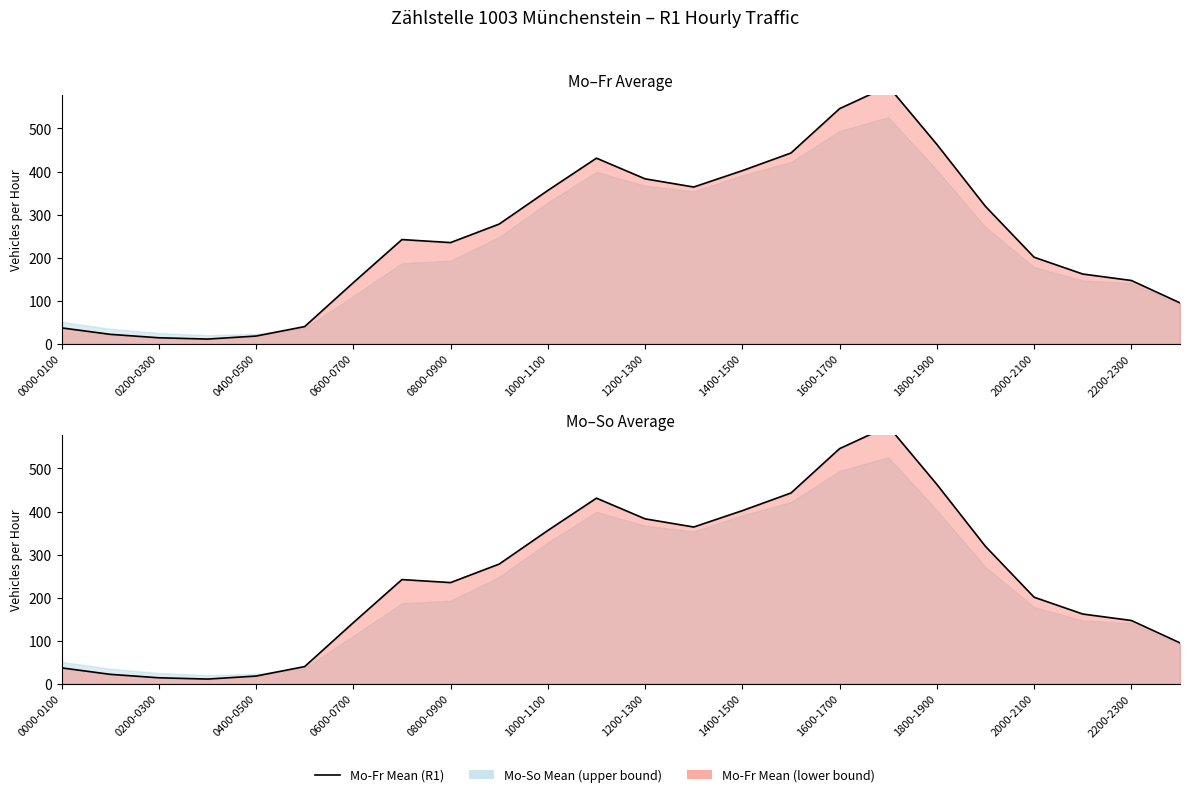

True or false: Mo-So Mean (R1) and Mo-Fr Mean (R1) cross at least once.

False